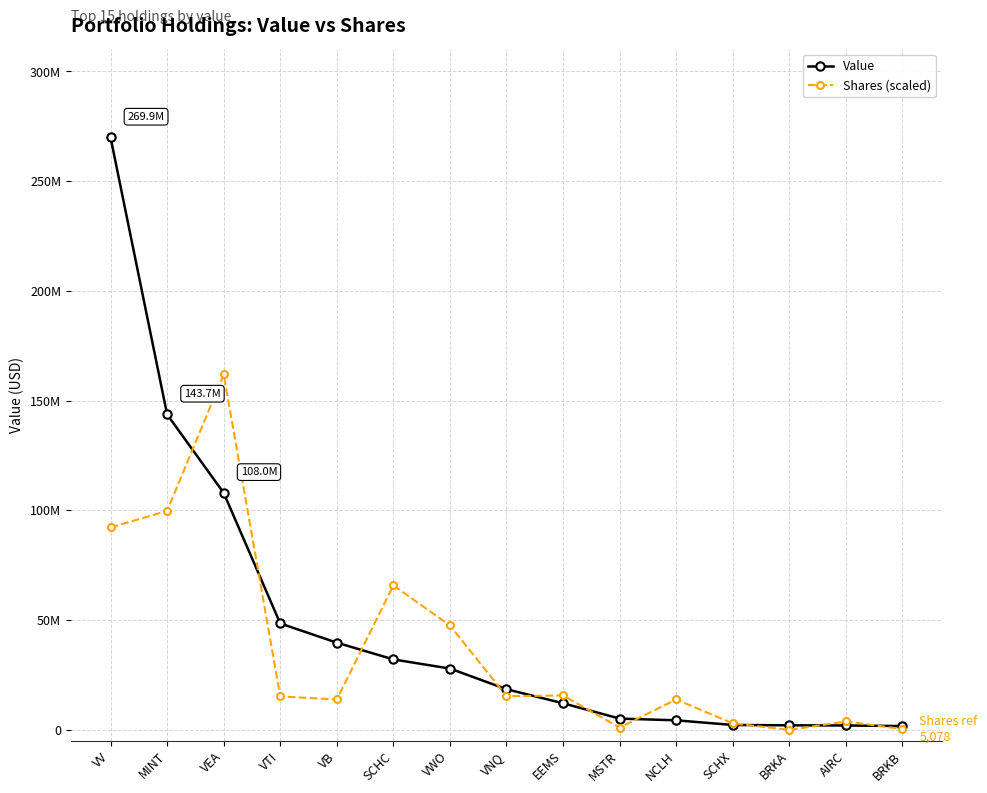

At how many categories does at least one series exceed 10489132?

10